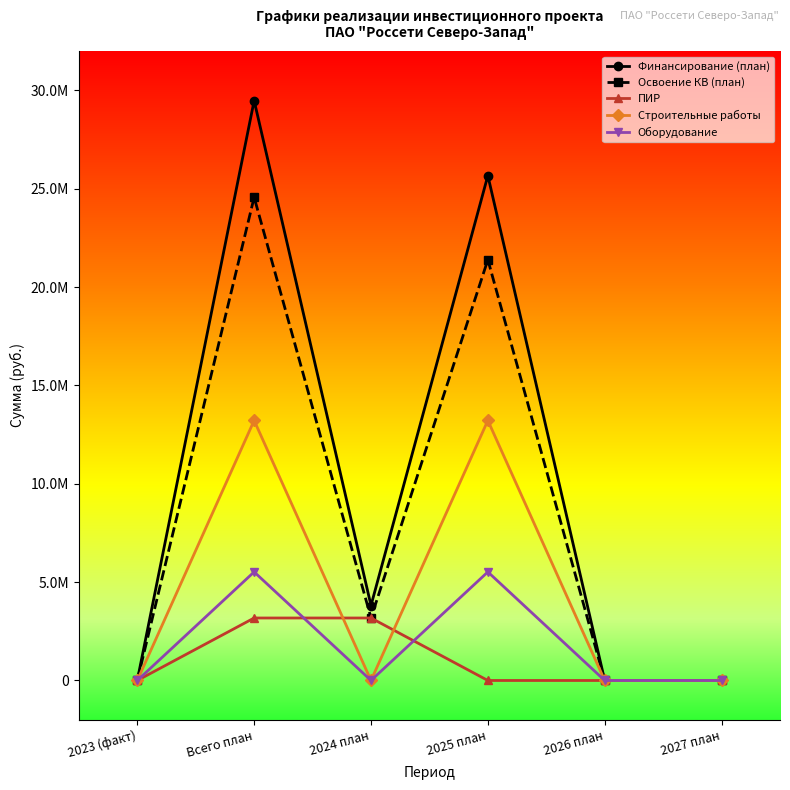

Is this an area chart (filled region under the line)?

No